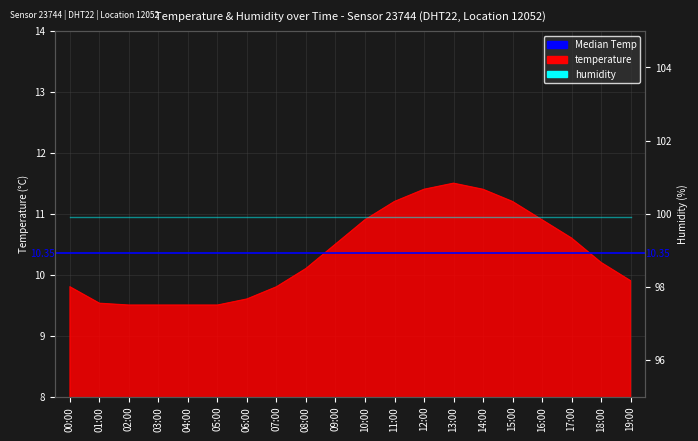

What is the difference between the second highest and second lowest values?

1.9